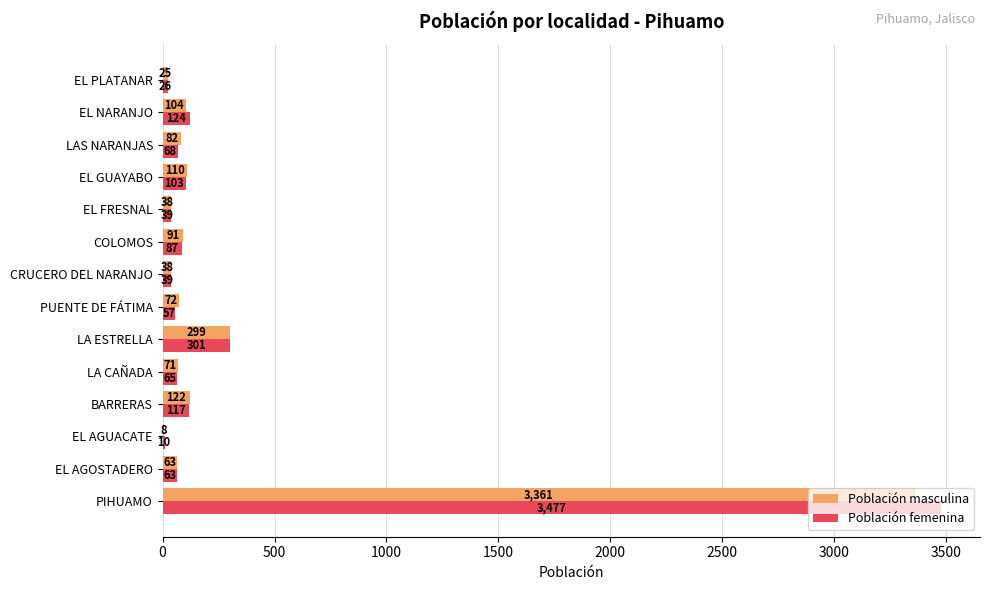

True or false: Población masculina has a value of 143 at LA ESTRELLA.

False